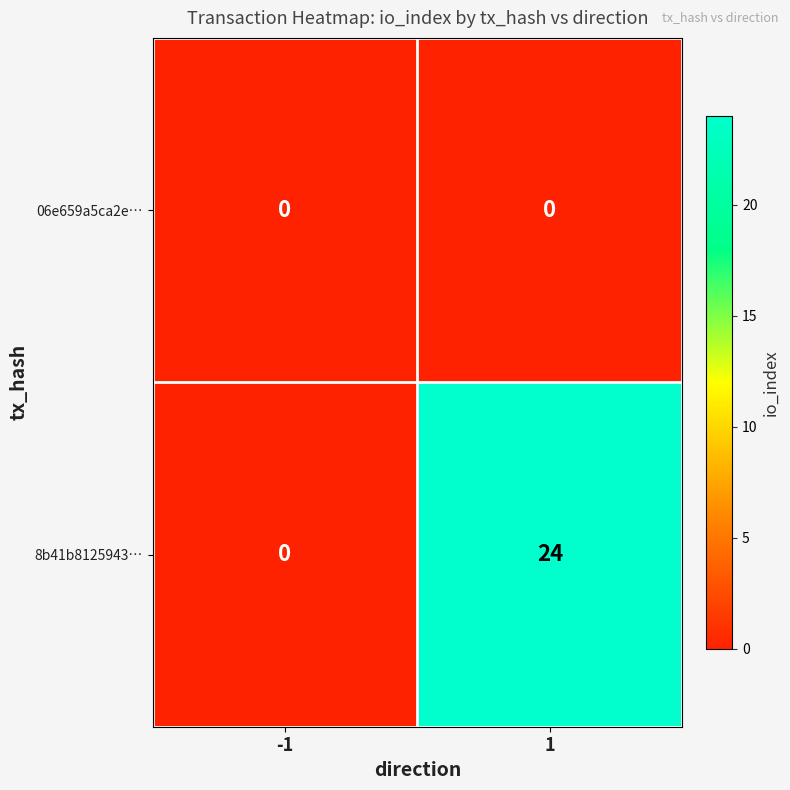

List the series in order of their peak value, lowest first.

06e659a5ca2e…, 8b41b8125943…